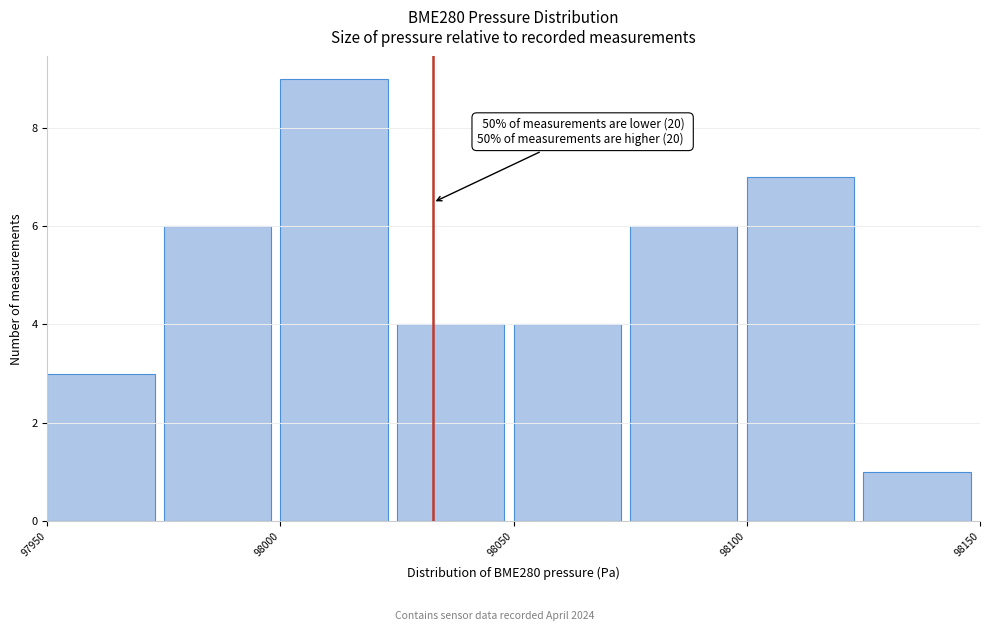

Over which range of the x-axis is the bar tallest?

98000 to 98025